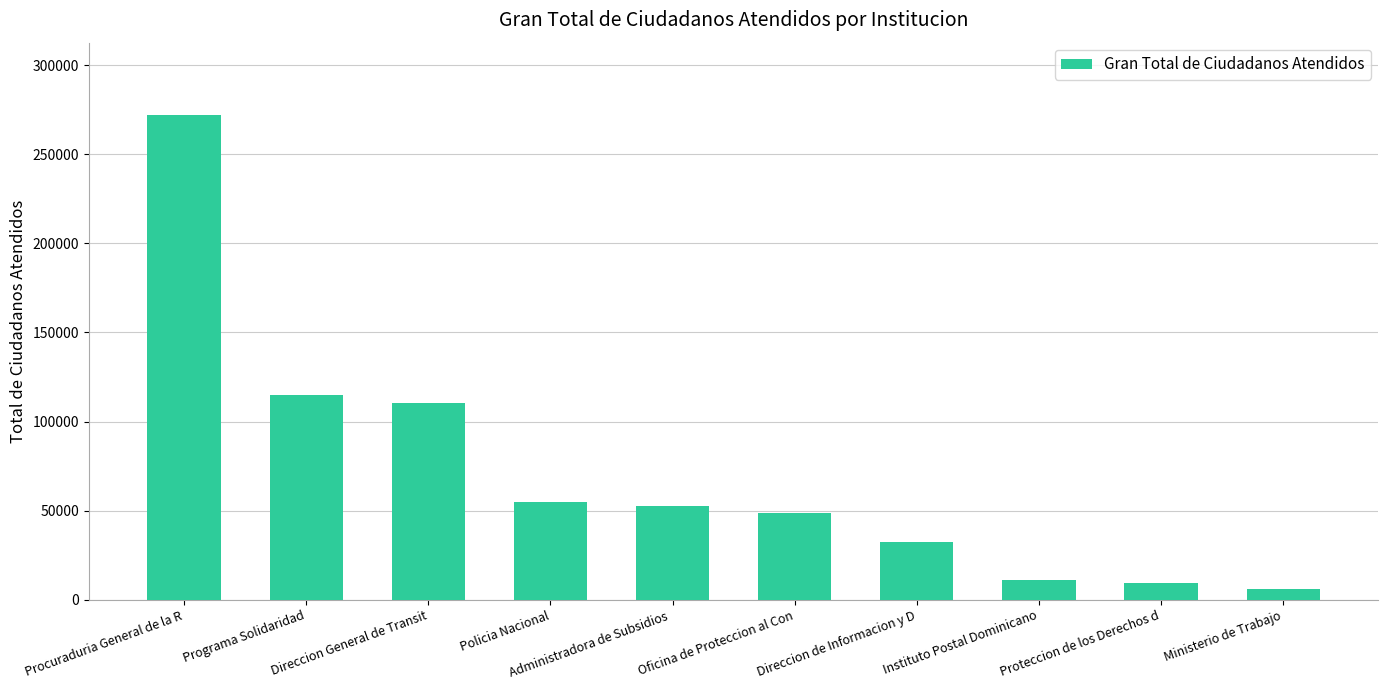

Reading left to right, transcribe all the data shown in this chart.

Procuraduria General de la R=271853	Programa Solidaridad=114677	Direccion General de Transit=110234	Policia Nacional=54799	Administradora de Subsidios =52384	Oficina de Proteccion al Con=48958	Direccion de Informacion y D=32452	Instituto Postal Dominicano=11354	Proteccion de los Derechos d=9603	Ministerio de Trabajo=6090